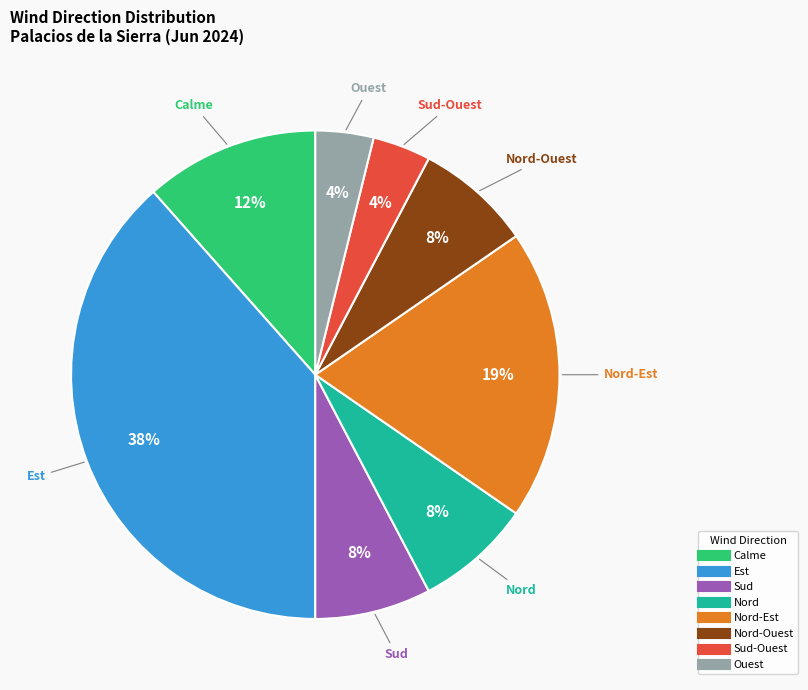

How many slices are in this pie chart?

8